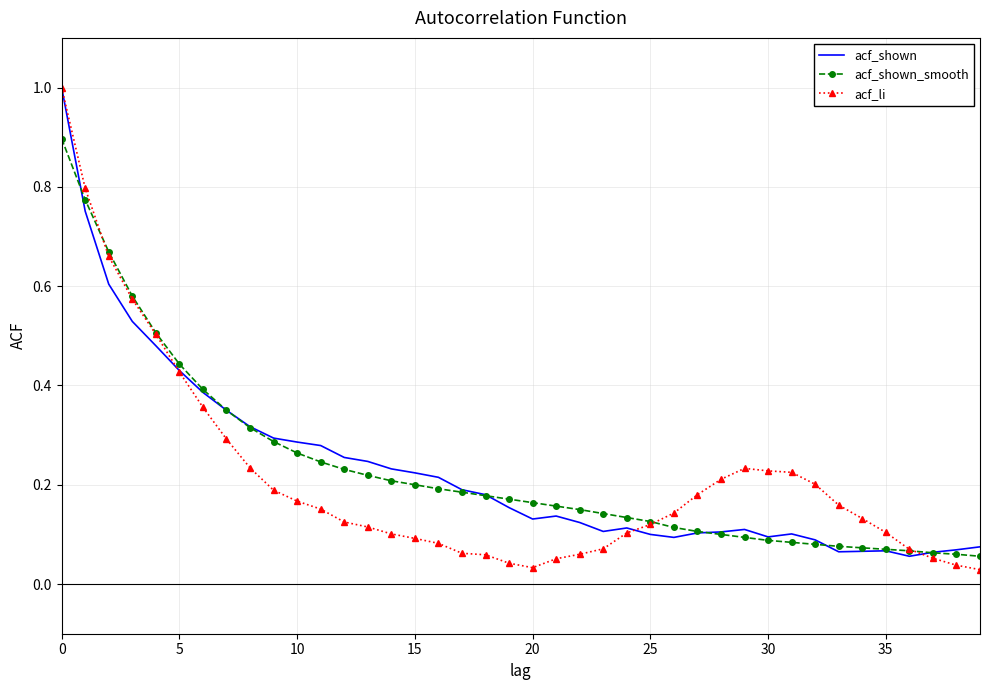

What is the greatest value displayed?

1.0